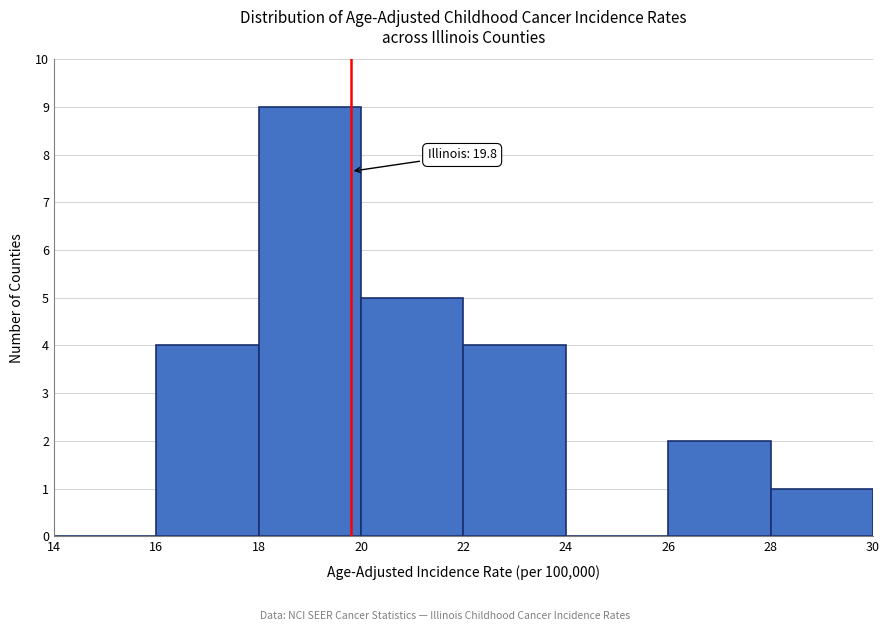

Over which range of the x-axis is the bar tallest?

18 to 20